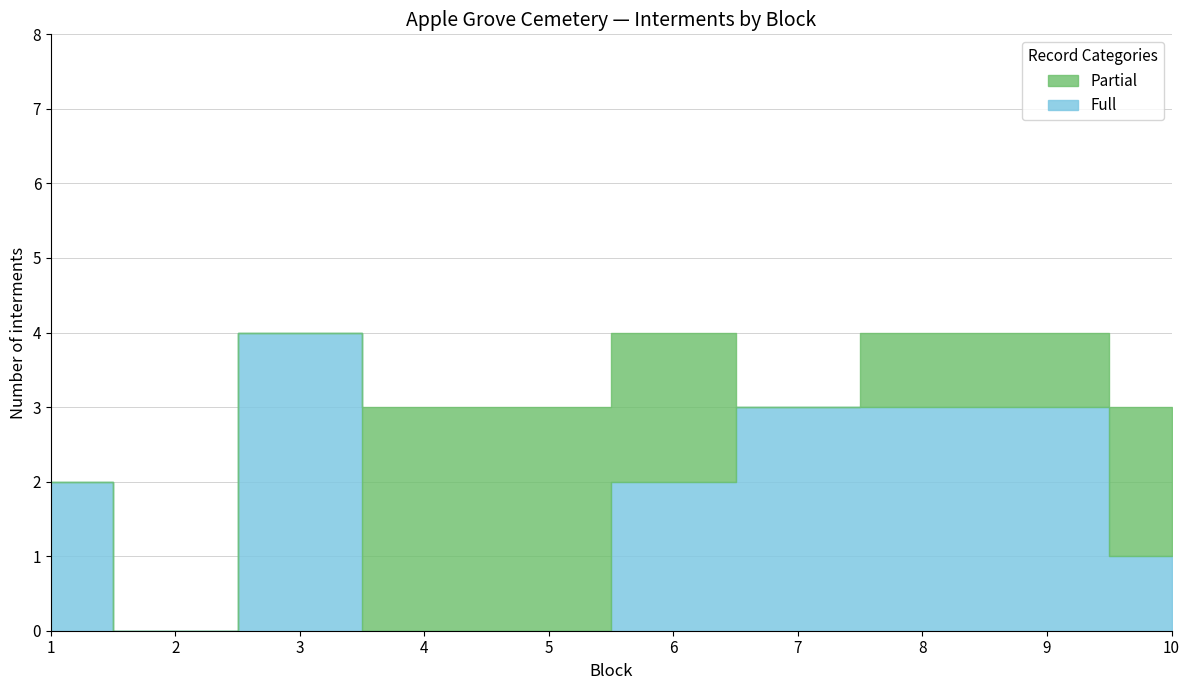

Does the chart have visible grid lines?

Yes